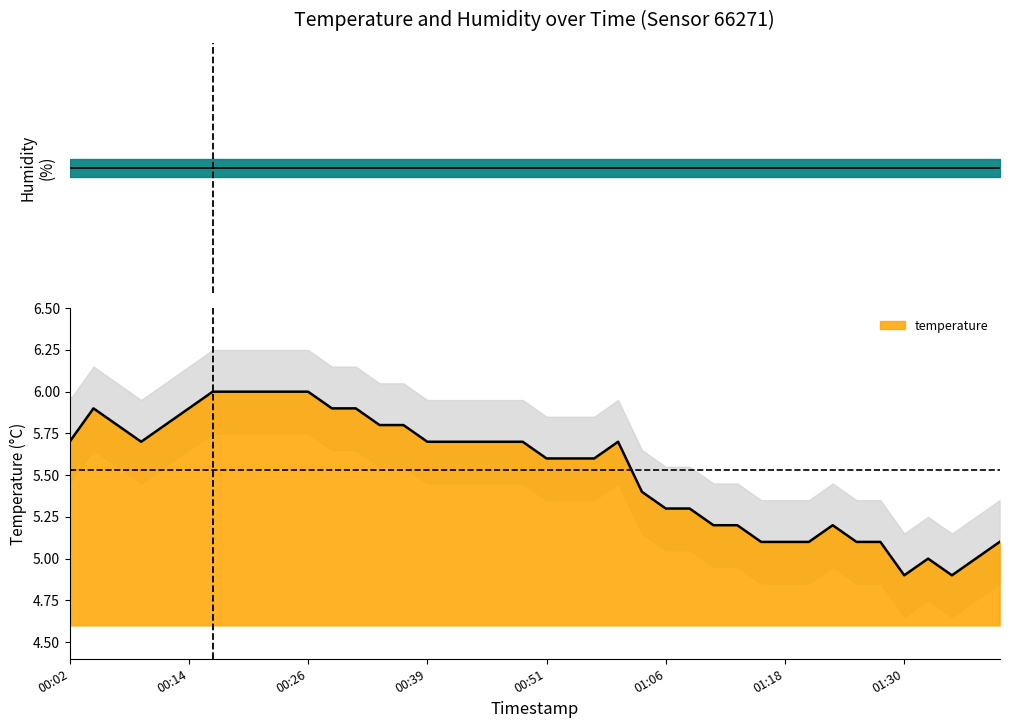

Which category has the lowest value across all series?

01:30